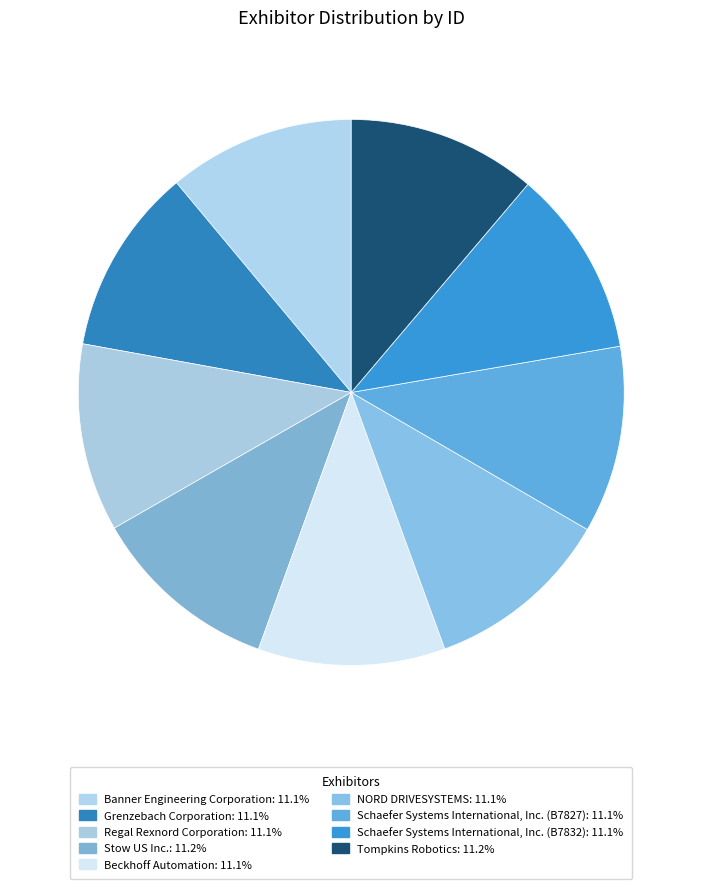

Approximately how many times larger is the value at Banner Engineering Corporation compared to NORD DRIVESYSTEMS?

1.0